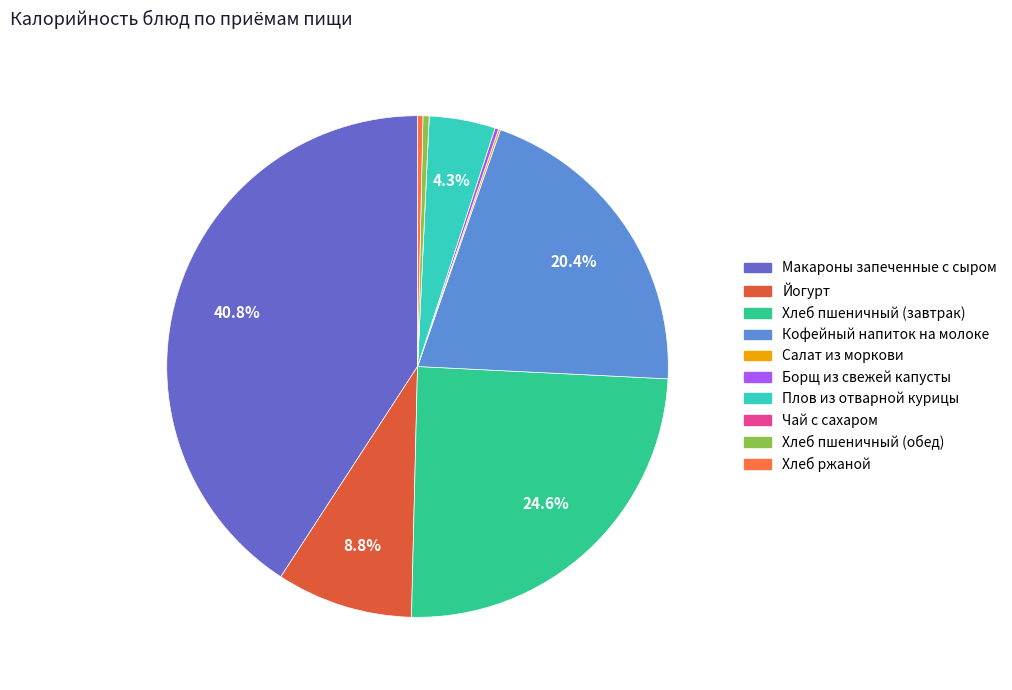

Count the number of slices in the pie.

10